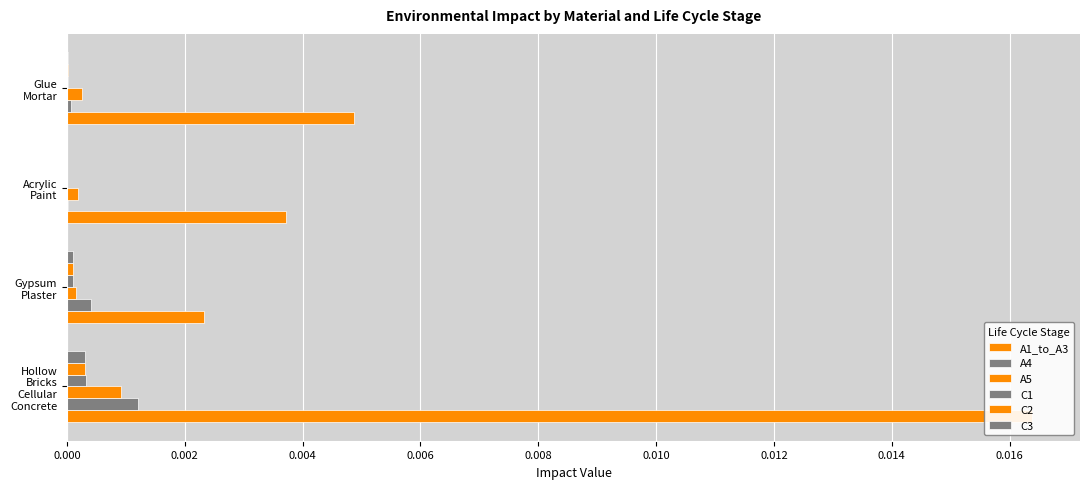

Reading left to right, what are all the values shown in this chart?

A1_to_A3: 0.0	0.0	0.0	0.0
A4: 0.0	0.0	0.0	0.0
A5: 0.0	0.0	0.0	0.0
C1: 0.0	0.0	0.0	0.0
C2: 0.0	0.0	0.0	0.0
C3: 0.0	0.0	0.0	0.0